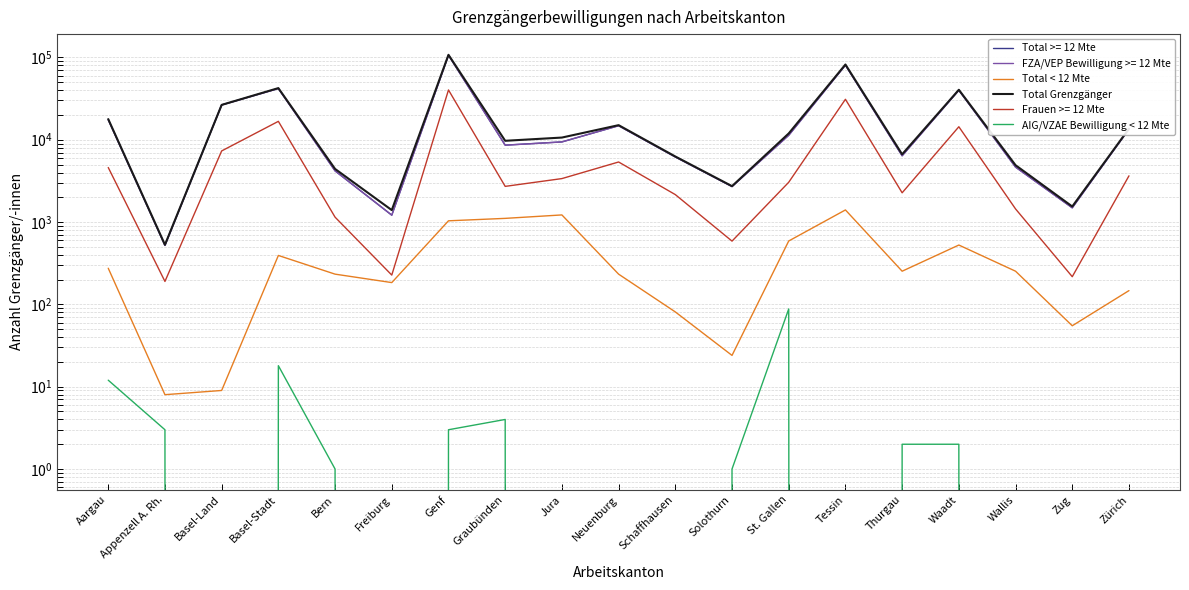

What is the greatest value displayed?

107570